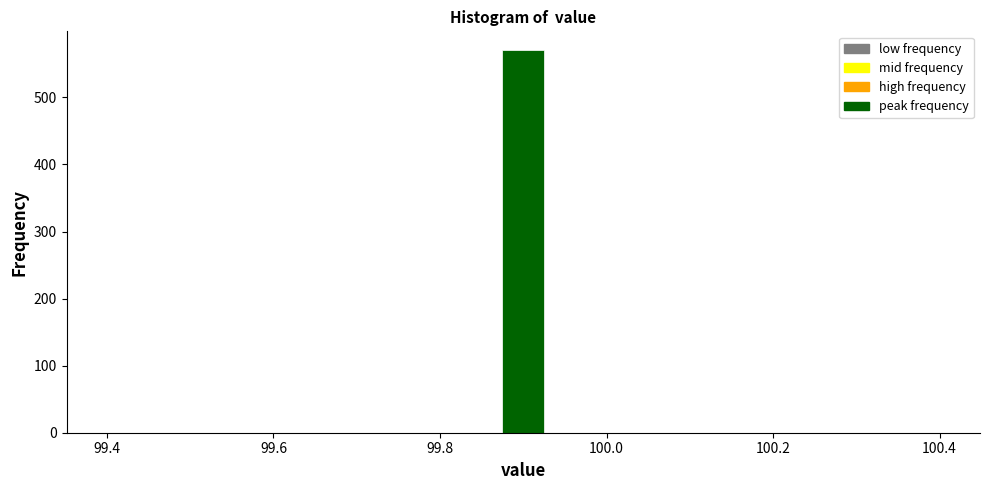

Around what value on the x-axis is the tallest bar? Give the approximate position of its centre, as read against the axis.

99.90